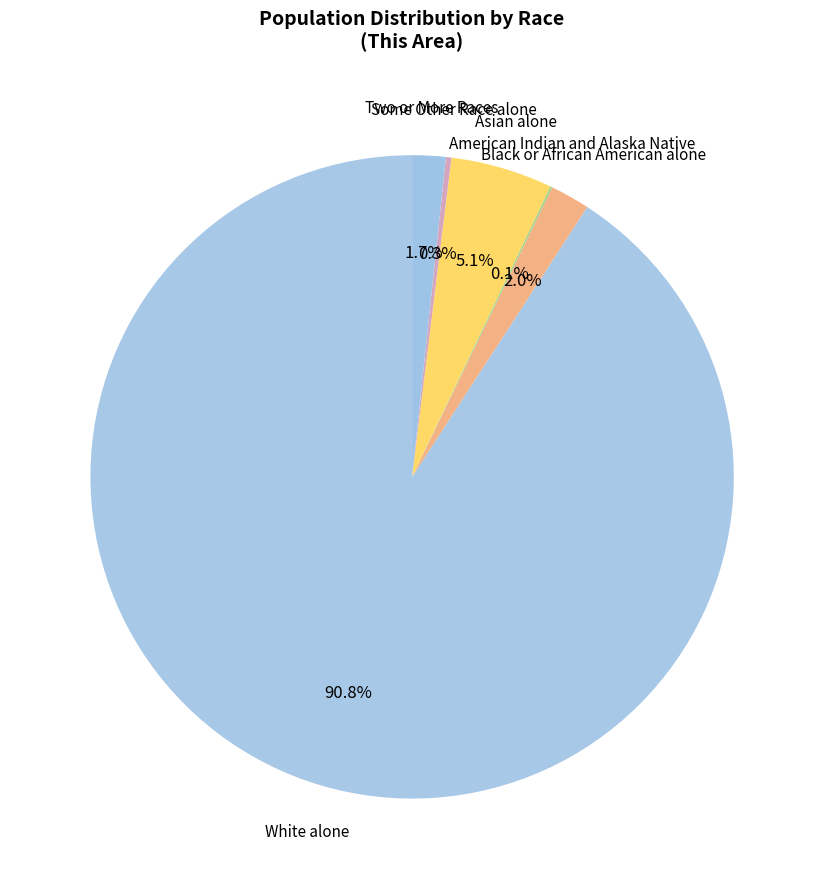

Does White alone account for over 50% of the chart?

Yes